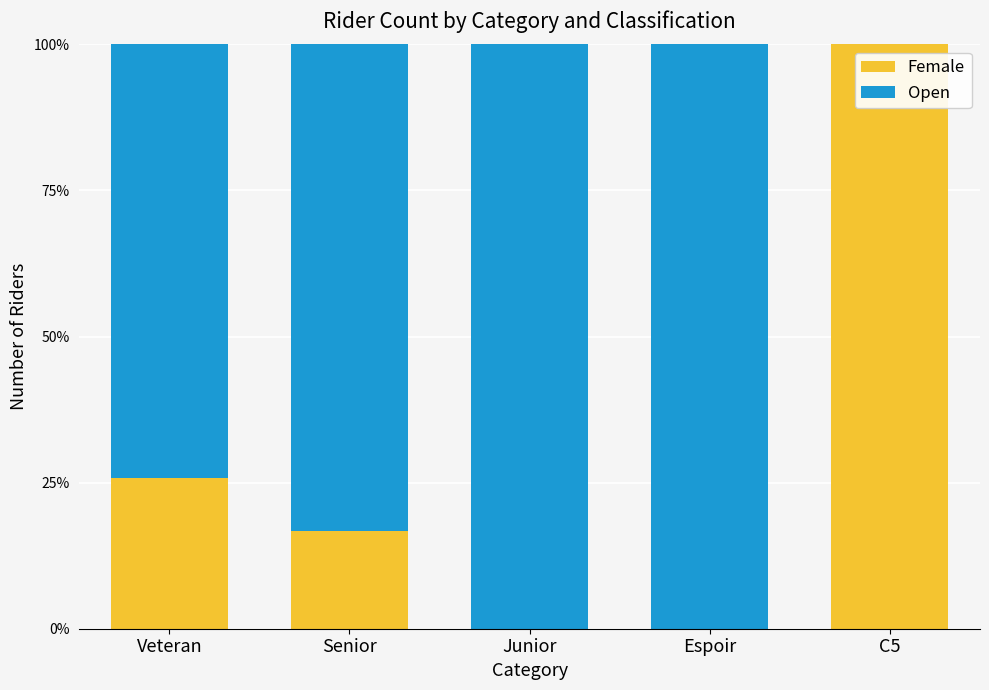

What is the sum of the Female values at Espoir and C5?

100.0